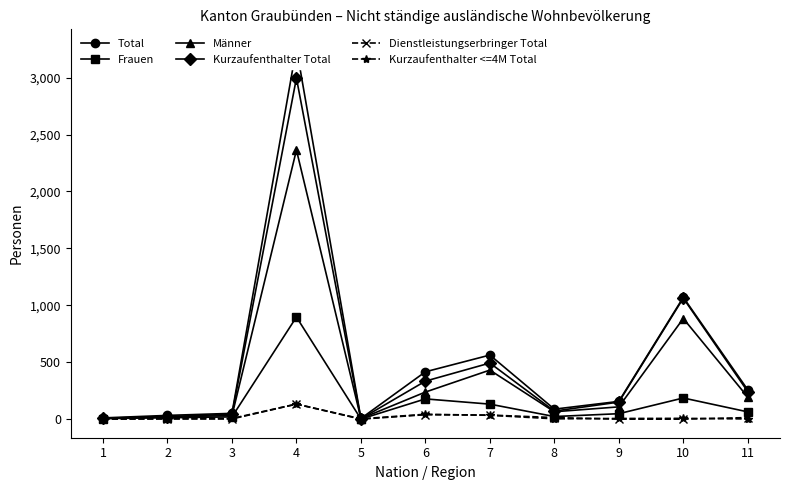

How many values in the Frauen series exceed 48?

5